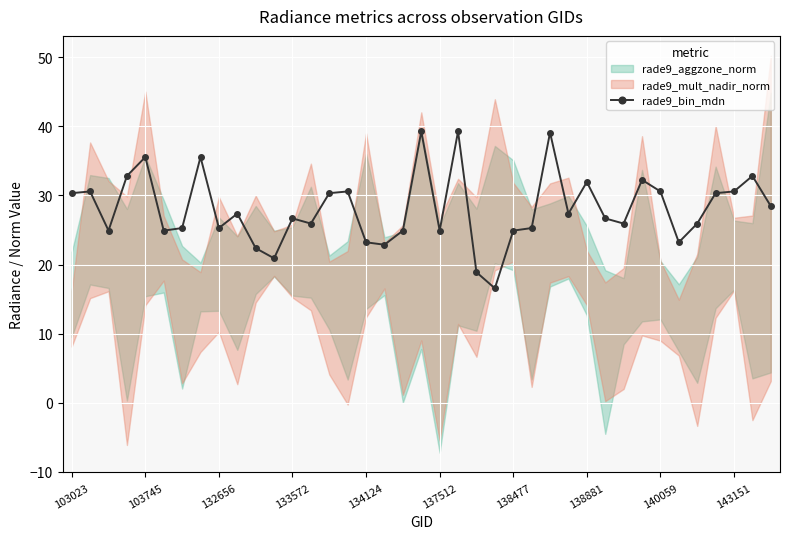

The rade9_bin_mdn series shows 17.0 at 133572. True or false?

False